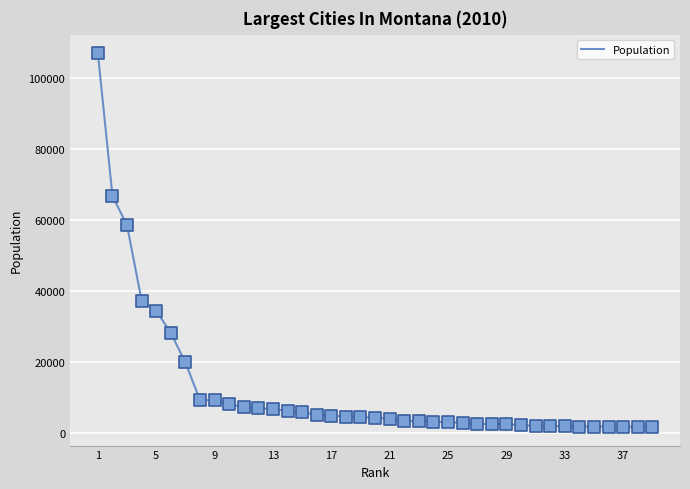

What is the greatest value displayed?

106954